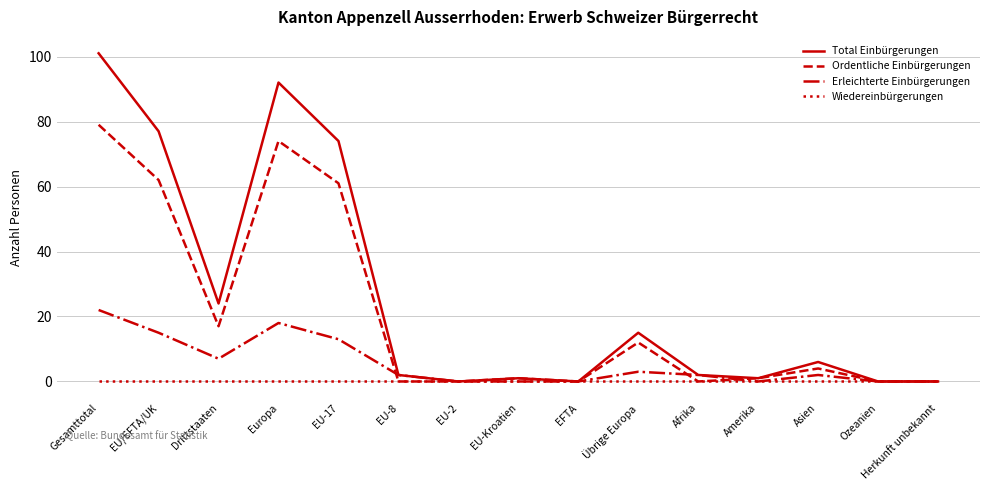

True or false: Ordentliche Einbürgerungen has more than 0 points higher than both neighbors.

True